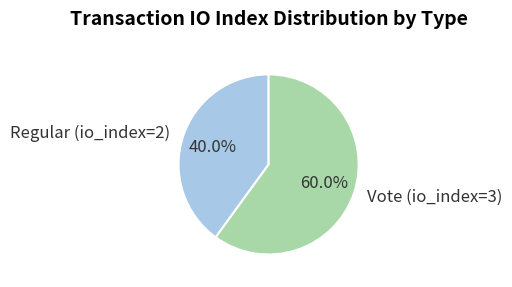

To the nearest percent, what is the difference between the Regular (io_index=2) and Vote (io_index=3) slice percentages?

20%